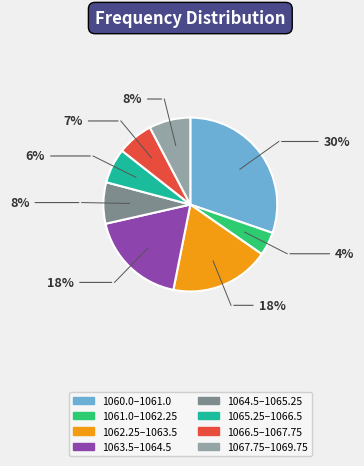

Is there a majority slice in this chart?

No